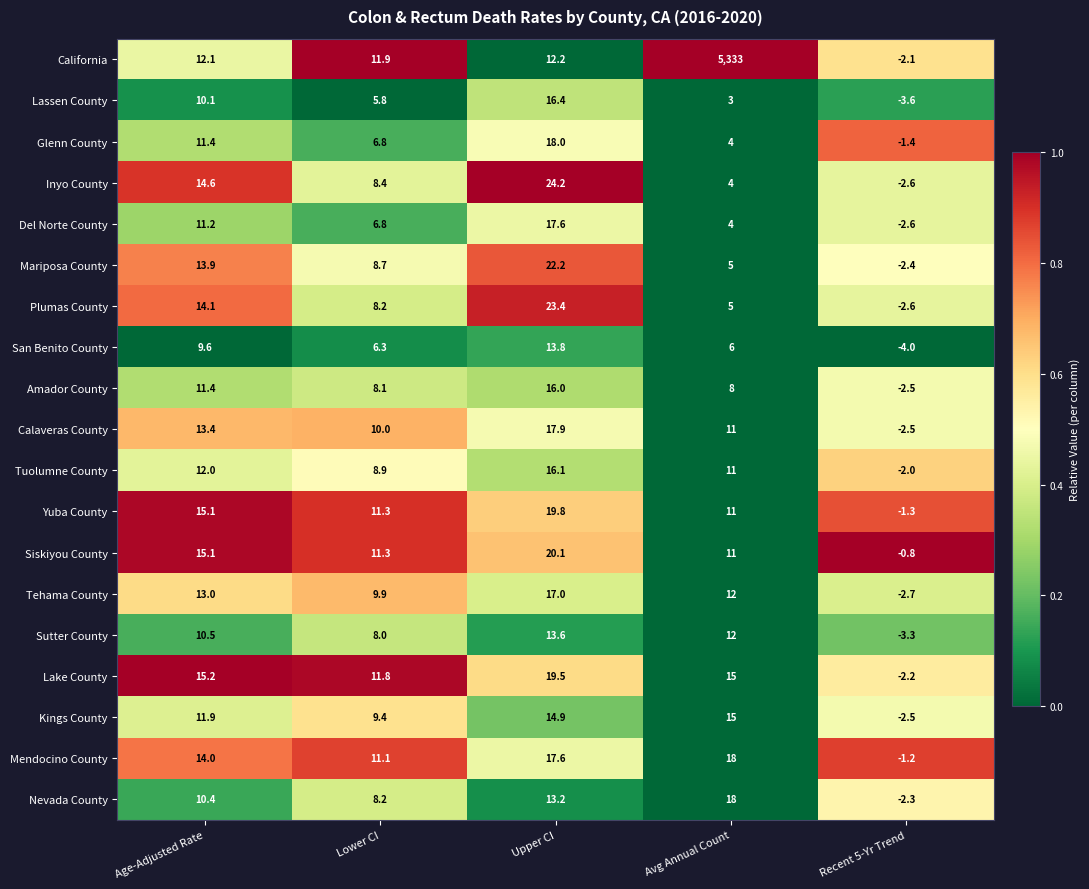

Which series has the largest total across all categories?

California